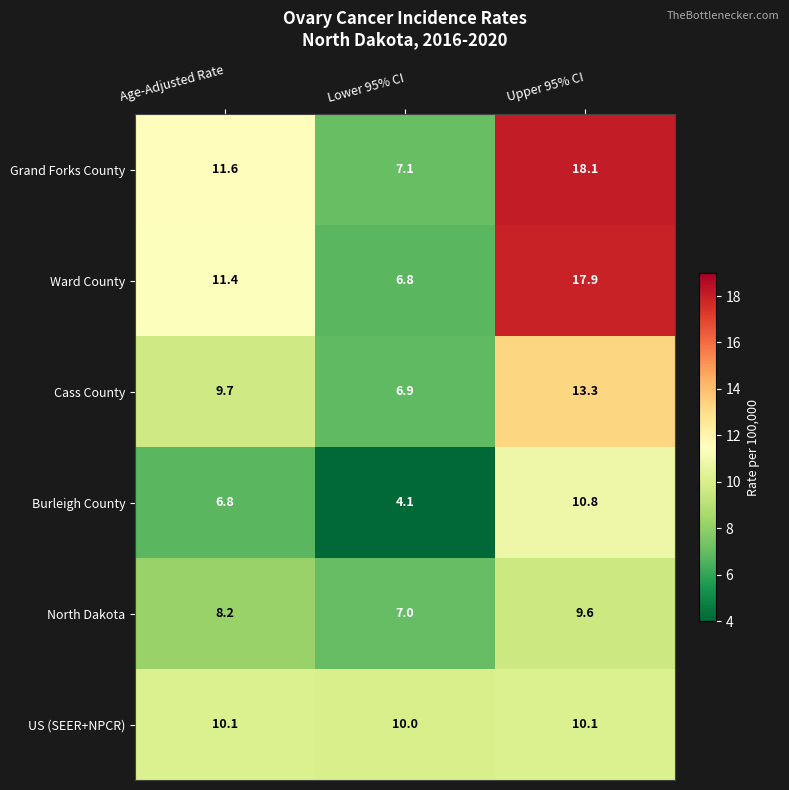

What is the minimum value shown in the chart?

4.1